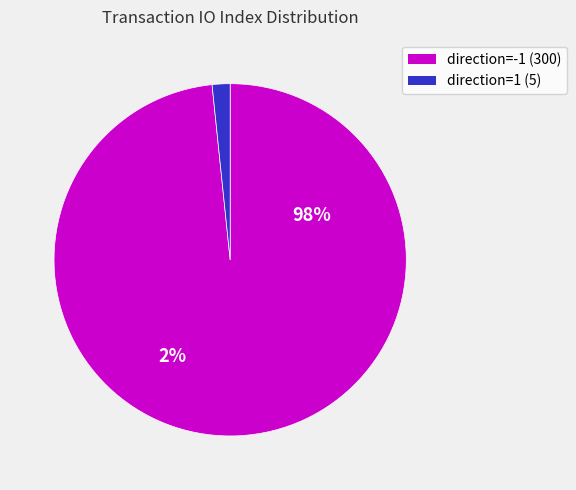

To the nearest percent, what portion does io_index=300 represent?

98%